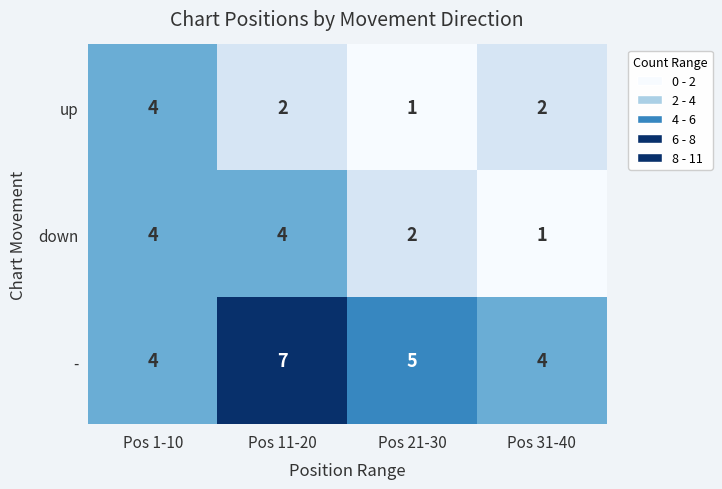

Rank the series at Pos 21-30 from lowest to highest value.

up, down, -